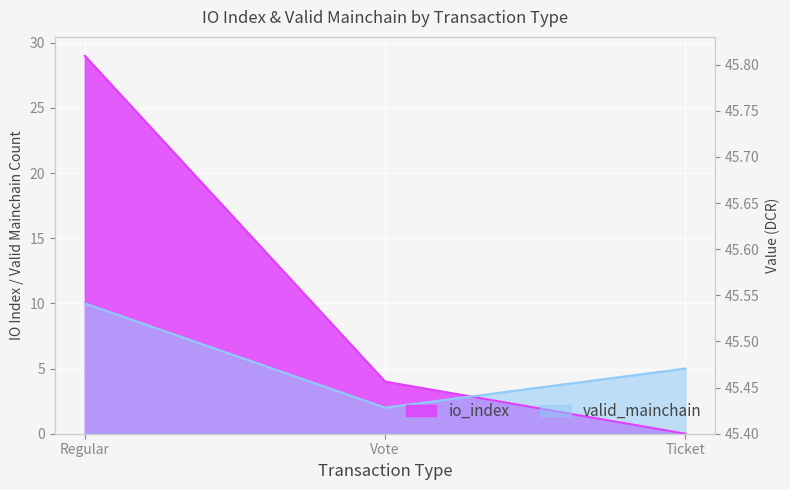

What is the greatest value displayed?

29